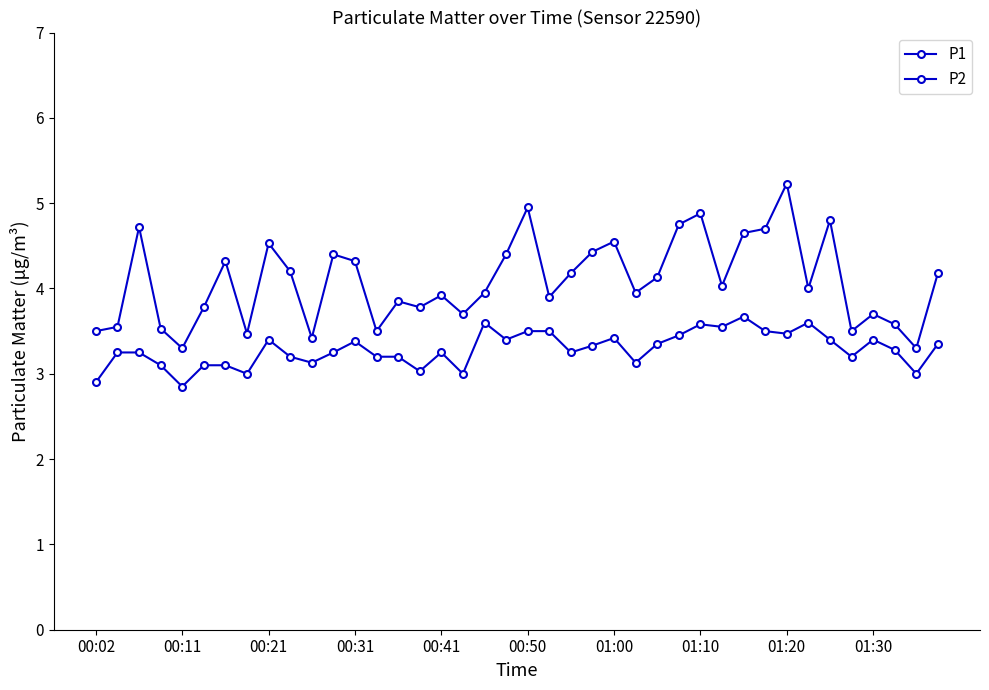

How many distinct data groups are displayed?

2